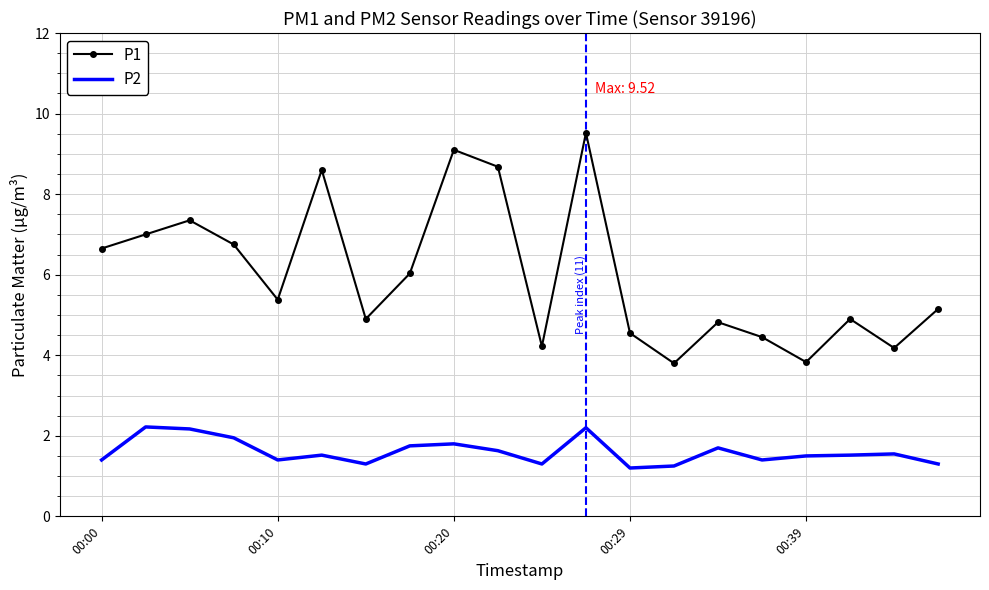

Which series has the largest range (max minus min)?

P1